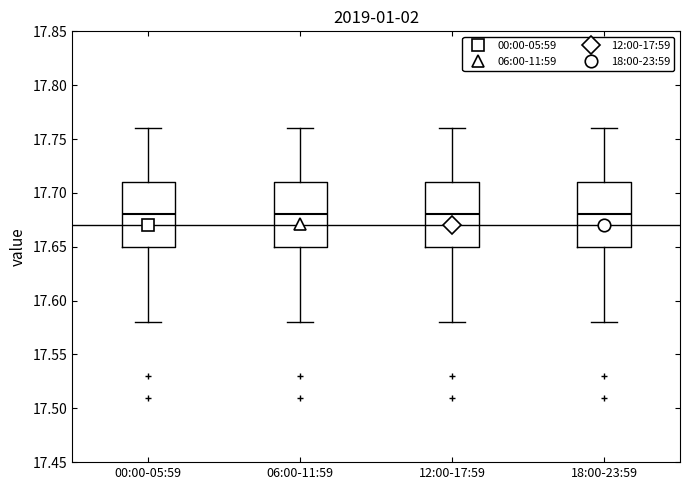

Where is the lower edge of the box for 06:00-11:59 on the y-axis? The values are not printed on the chart, so give them approximately, as read against the axis.

17.65